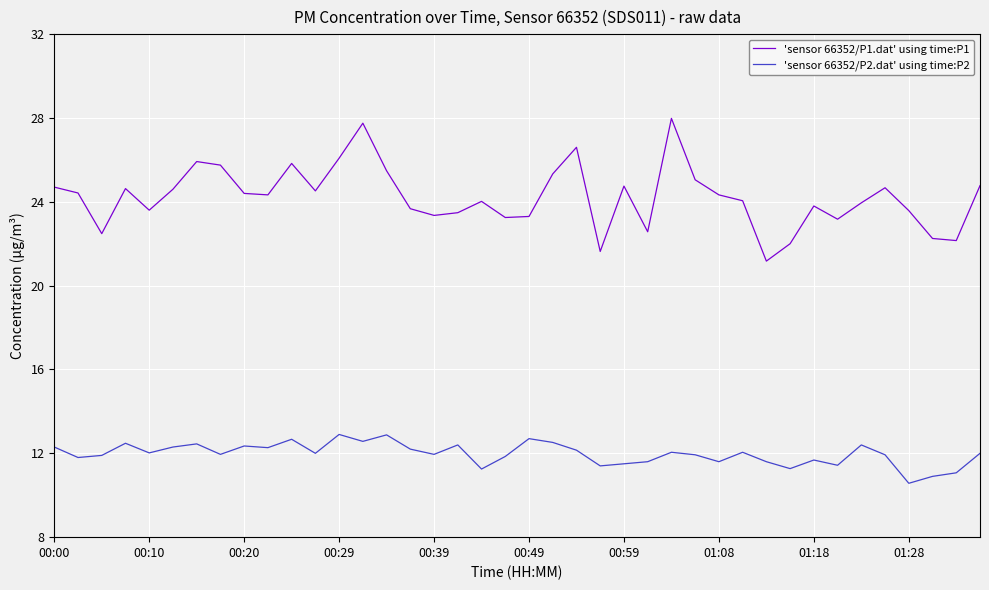

True or false: 'sensor 66352/P1.dat' using time:P1 and 'sensor 66352/P2.dat' using time:P2 cross at least once.

False